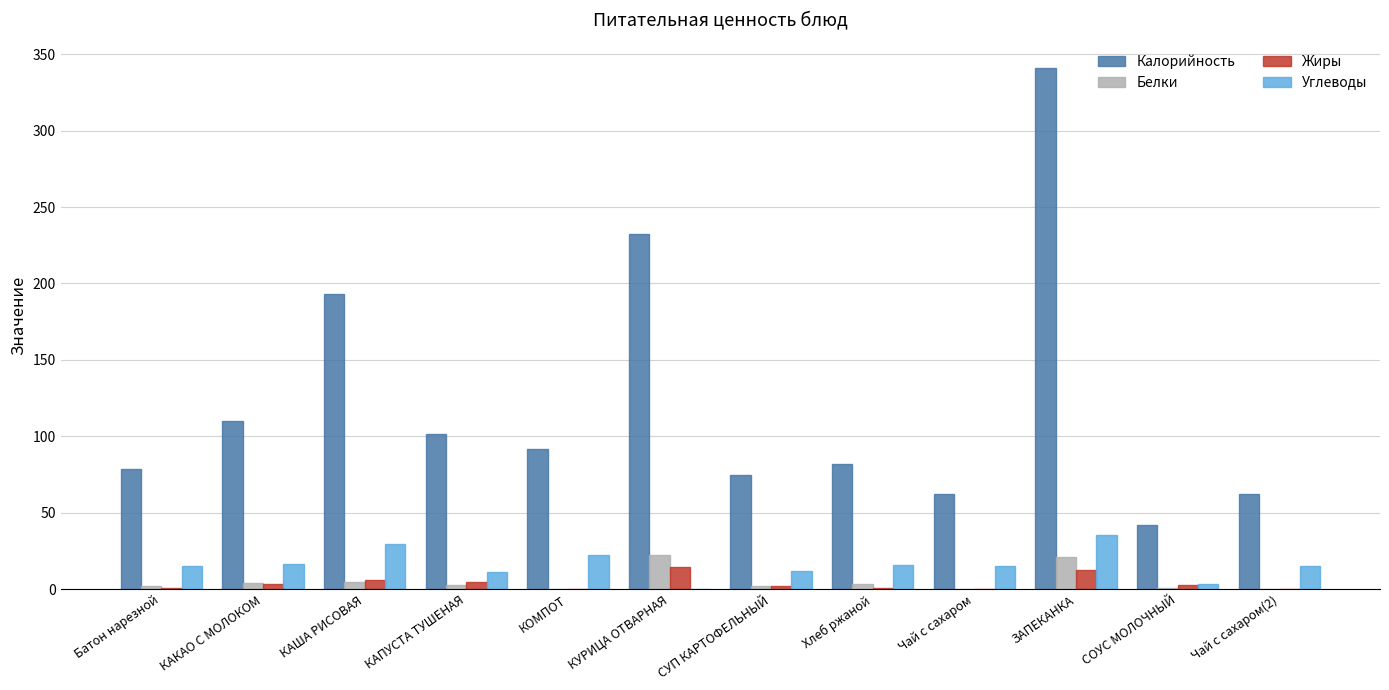

True or false: Калорийность has a value of 129.6 at Батон нарезной.

False